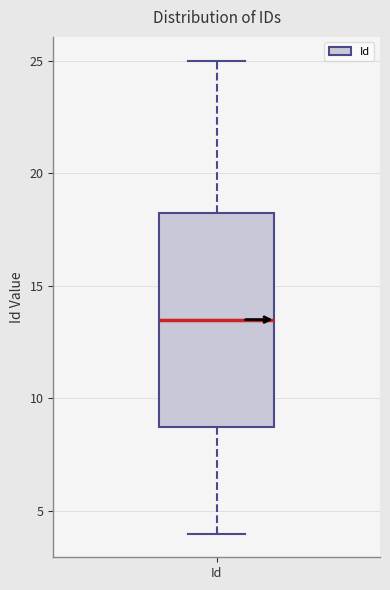

Read this box plot against the y-axis: the position of the median line, the range covered by the box, and the ends of both whiskers. The values are not printed on the chart, so give them approximately, as read against the axis.

median 13.5, box 9.0 to 18.5, whiskers 4.0 to 25.0